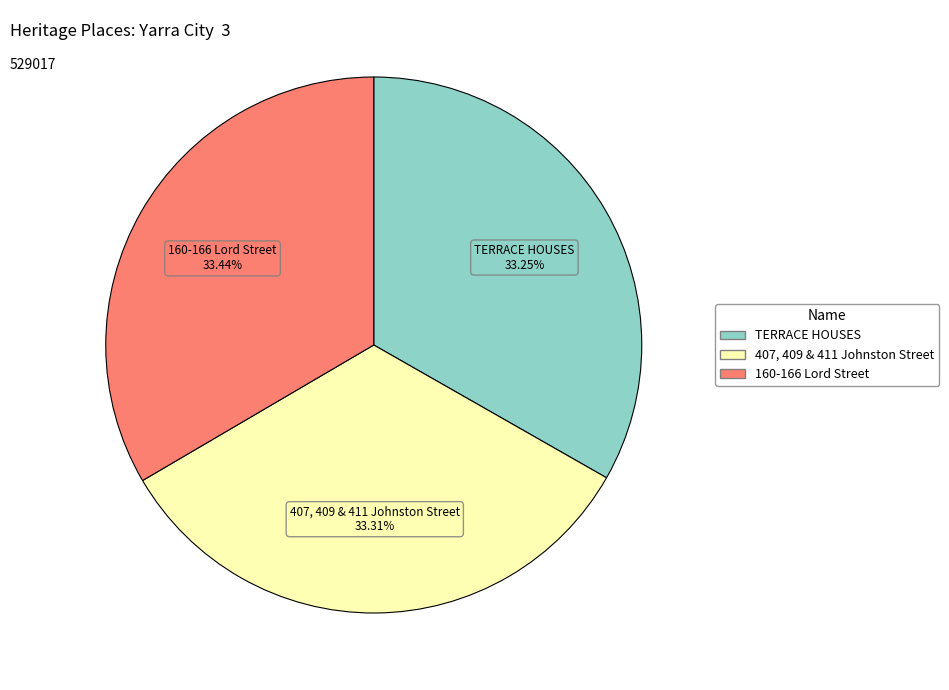

What percentage is NOT represented by 407, 409 & 411 Johnston Street?

66.7%